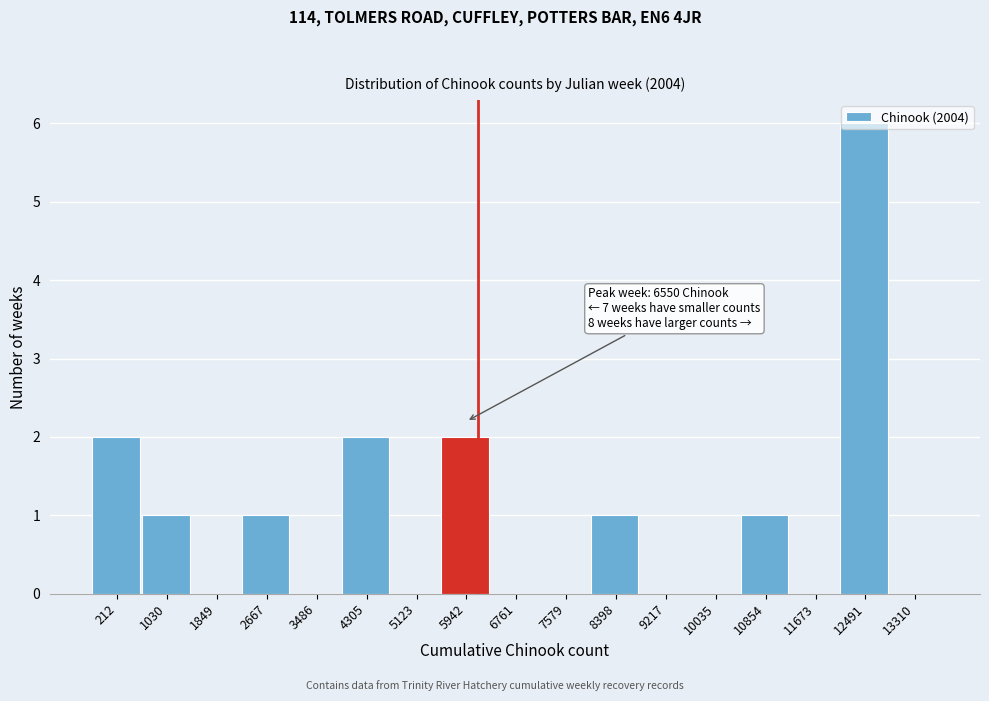

What is the change in value from 5942 to 12491?

+4